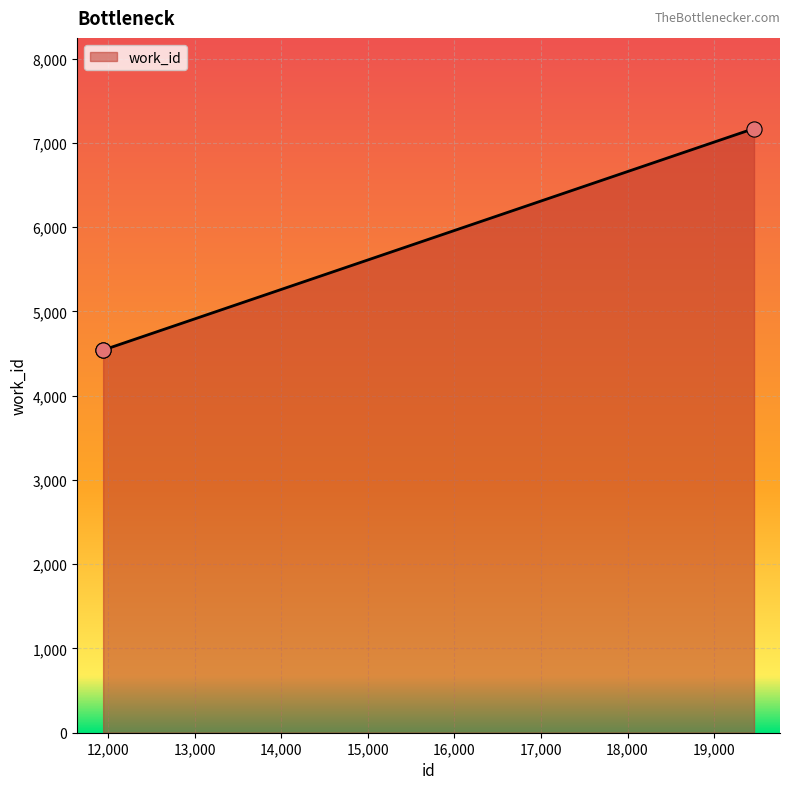

What is the smallest value displayed?

4541